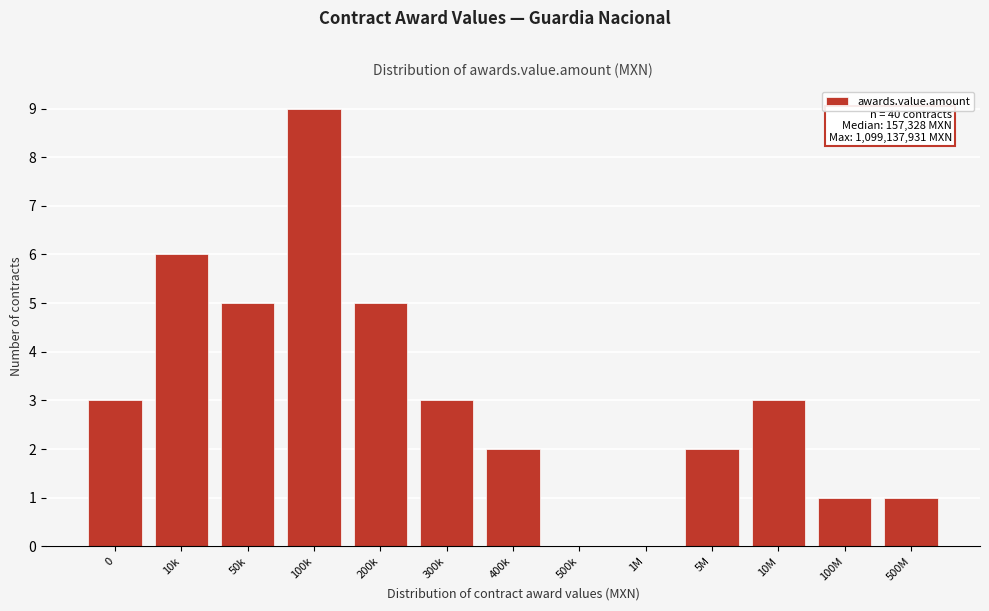

Reading right to left, what are all the values shown in this chart?

500M=1	100M=1	10M=3	5M=2	1M=0	500k=0	400k=2	300k=3	200k=5	100k=9	50k=5	10k=6	0=3